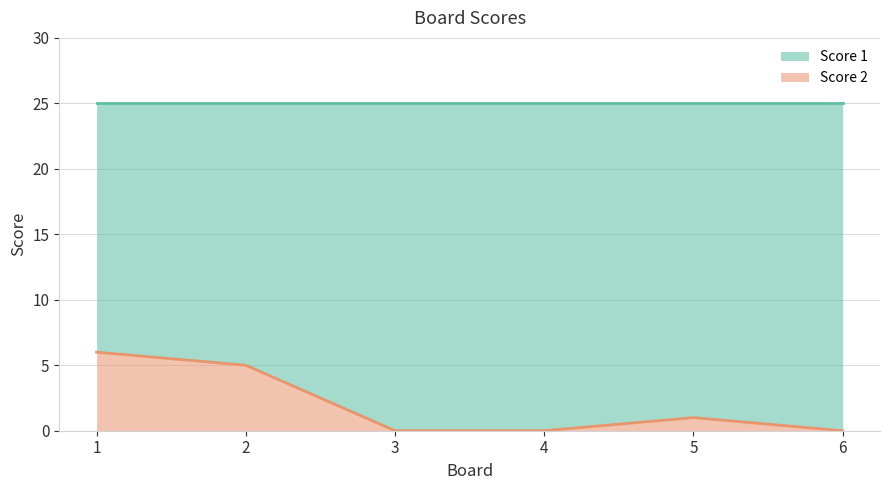

Count the values in the range 0 to 5.

5